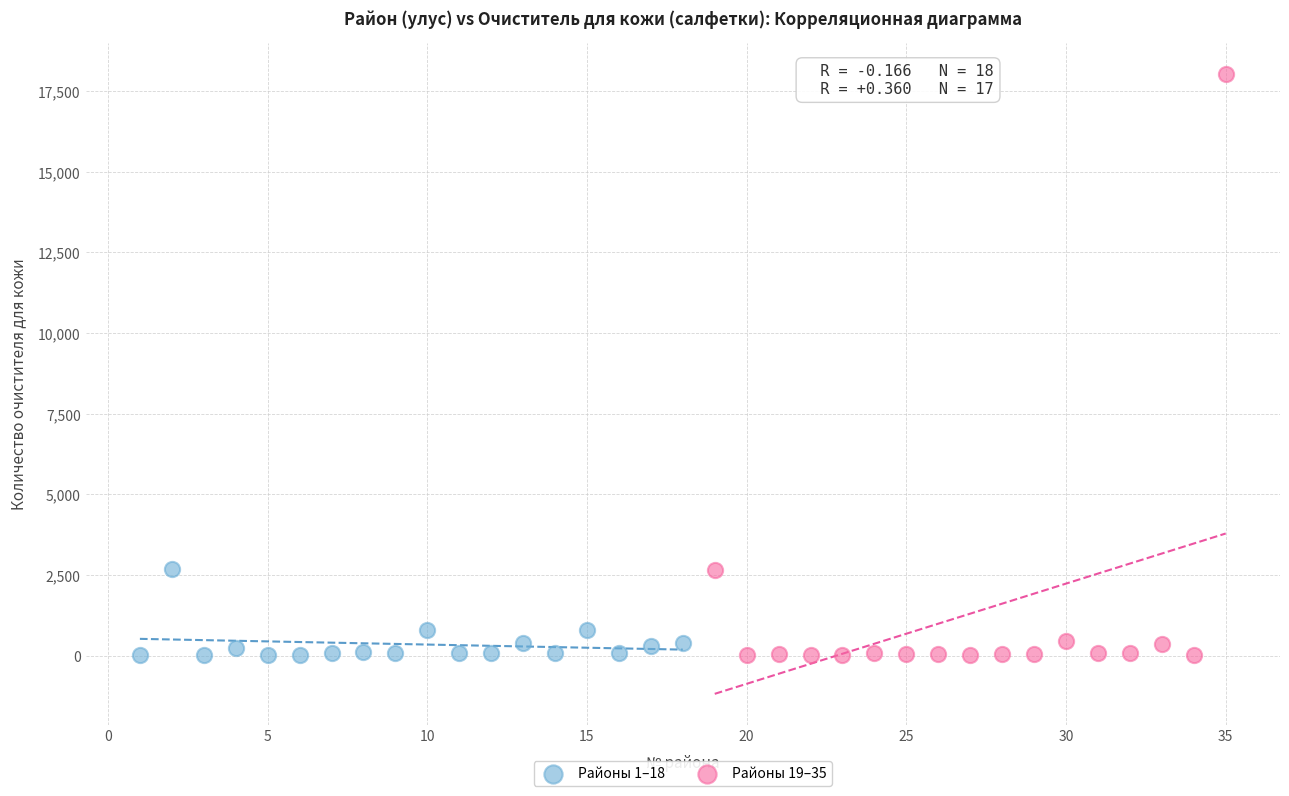

Which series reaches the maximum Y coordinate?

Районы 19–35